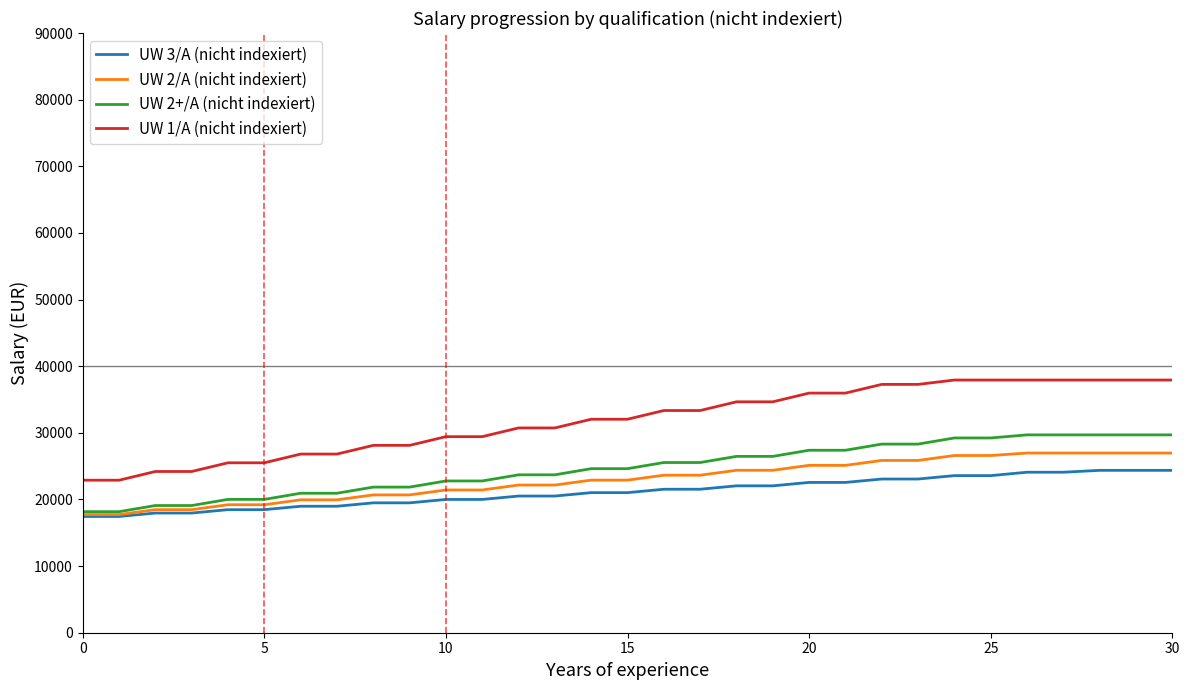

What is the lowest value of the UW 3/A (nicht indexiert) series?

17448.2